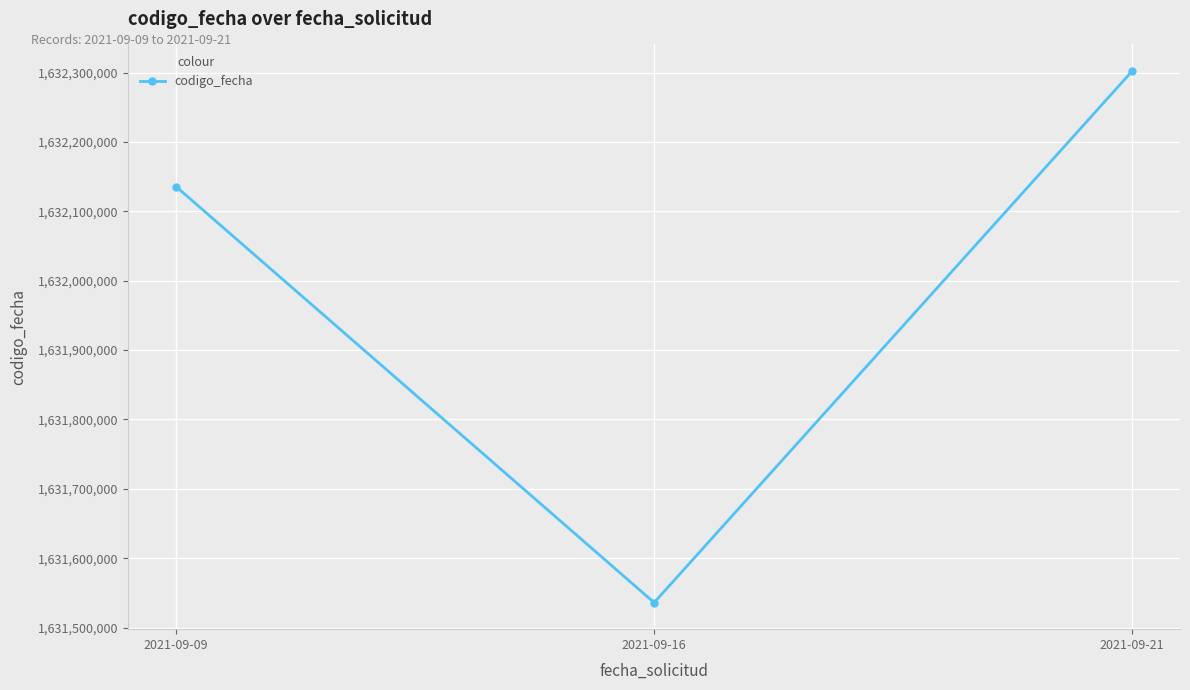

What is the value of the 3rd point from the left?

1632302378